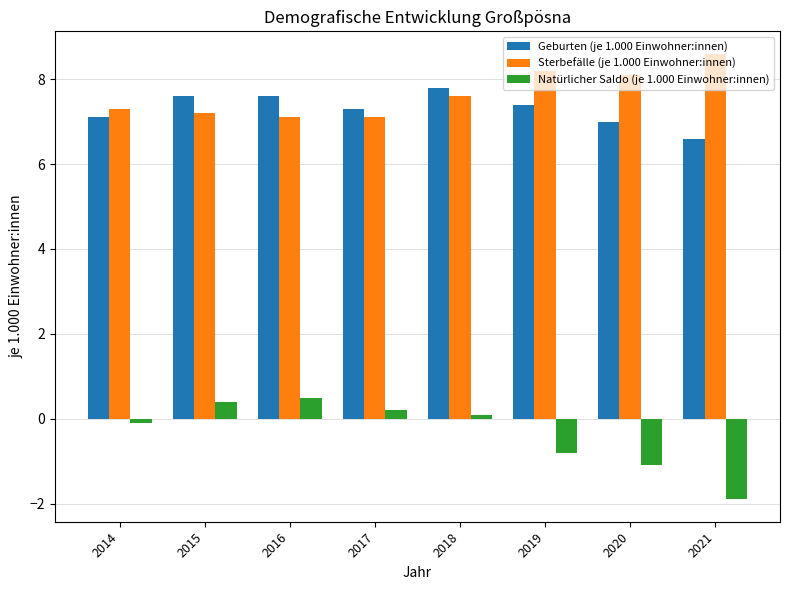

True or false: Natürlicher Saldo (je 1.000 Einwohner:innen) has a value of -1.2 at 2021.

False